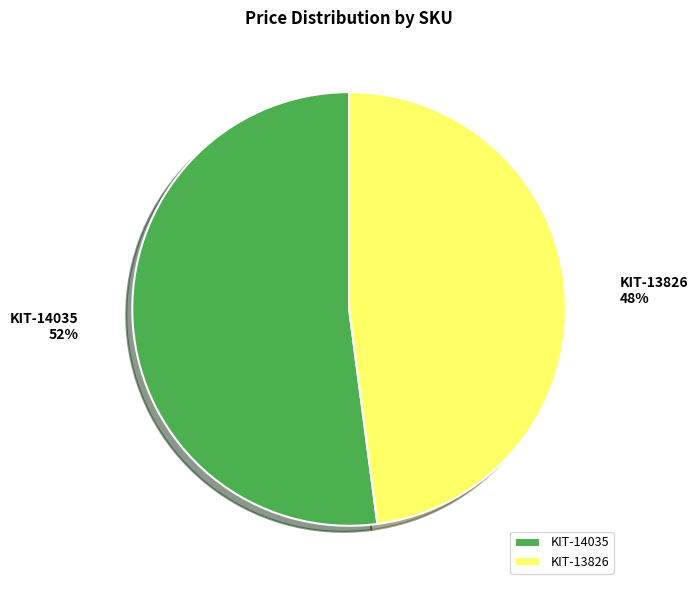

Rank the categories by value from lowest to highest.

KIT-13826, KIT-14035